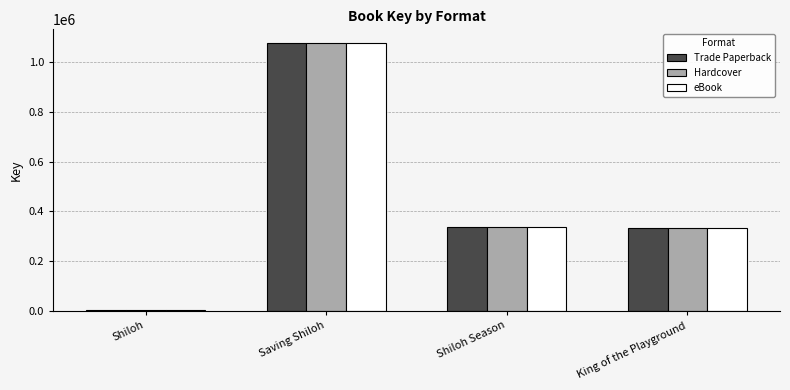

How many bars are there in total?

12